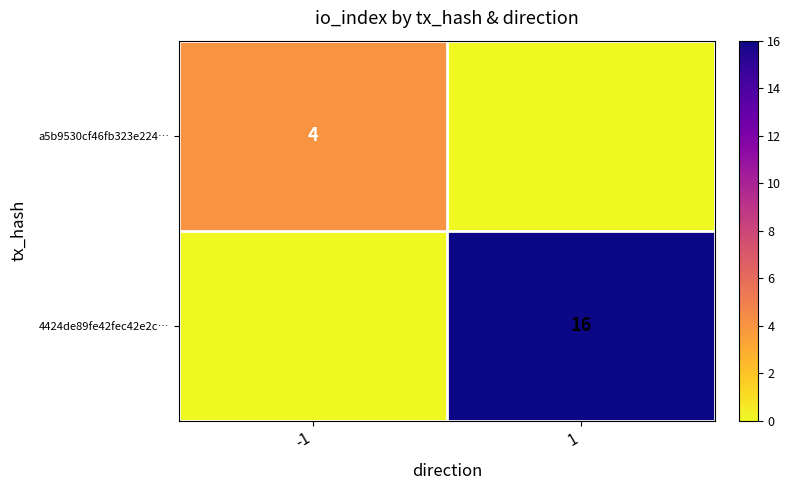

At which category is the sum across all series the highest?

1